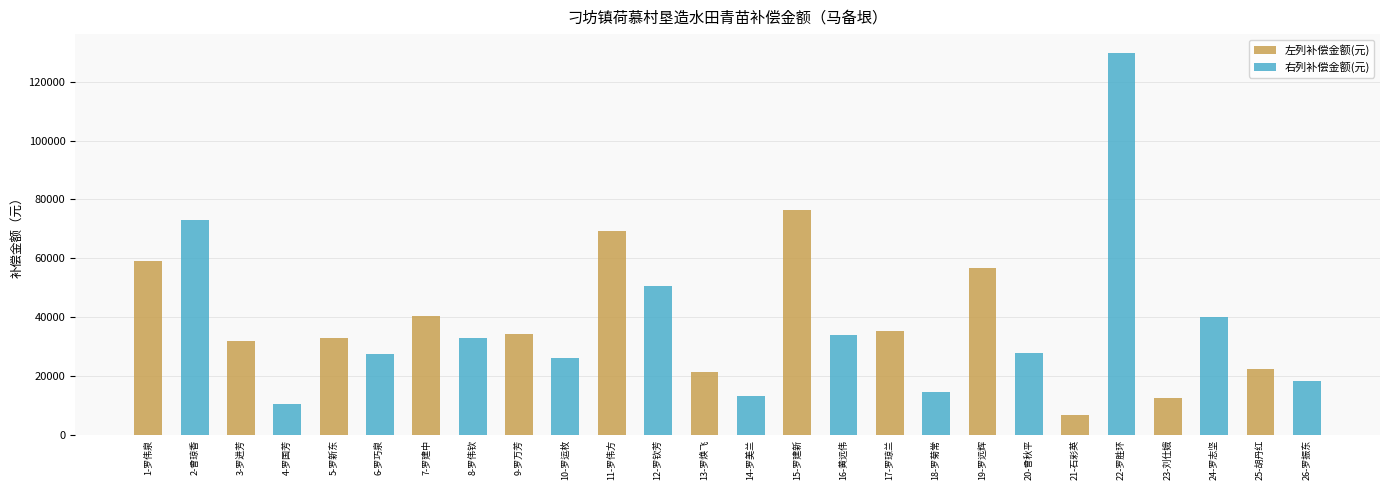

At which label is 左列补偿金额(元) closest to 38200?

7-罗建中